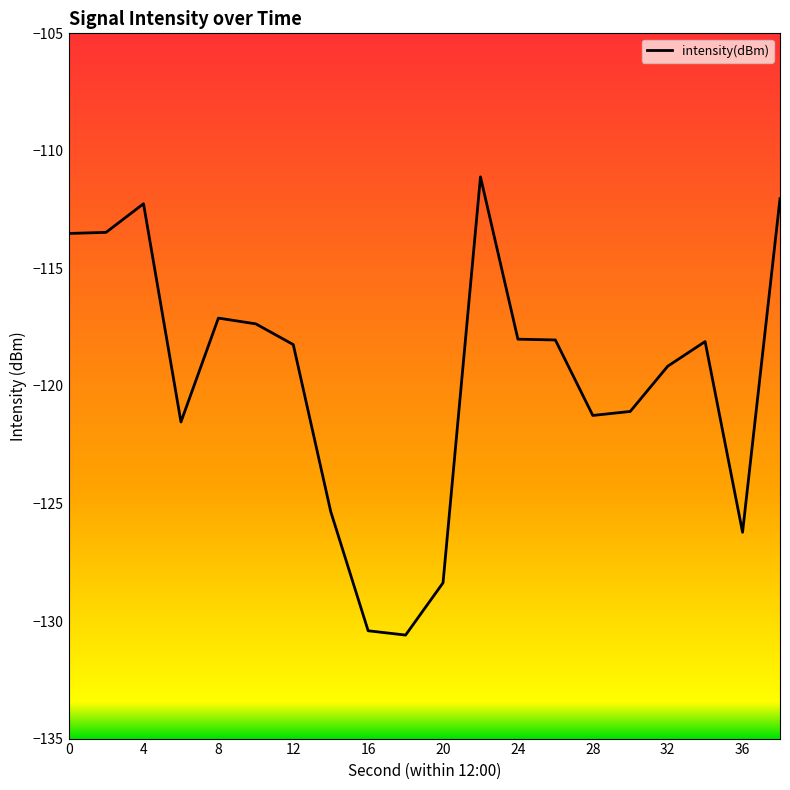

What is the smallest value displayed?

-130.6